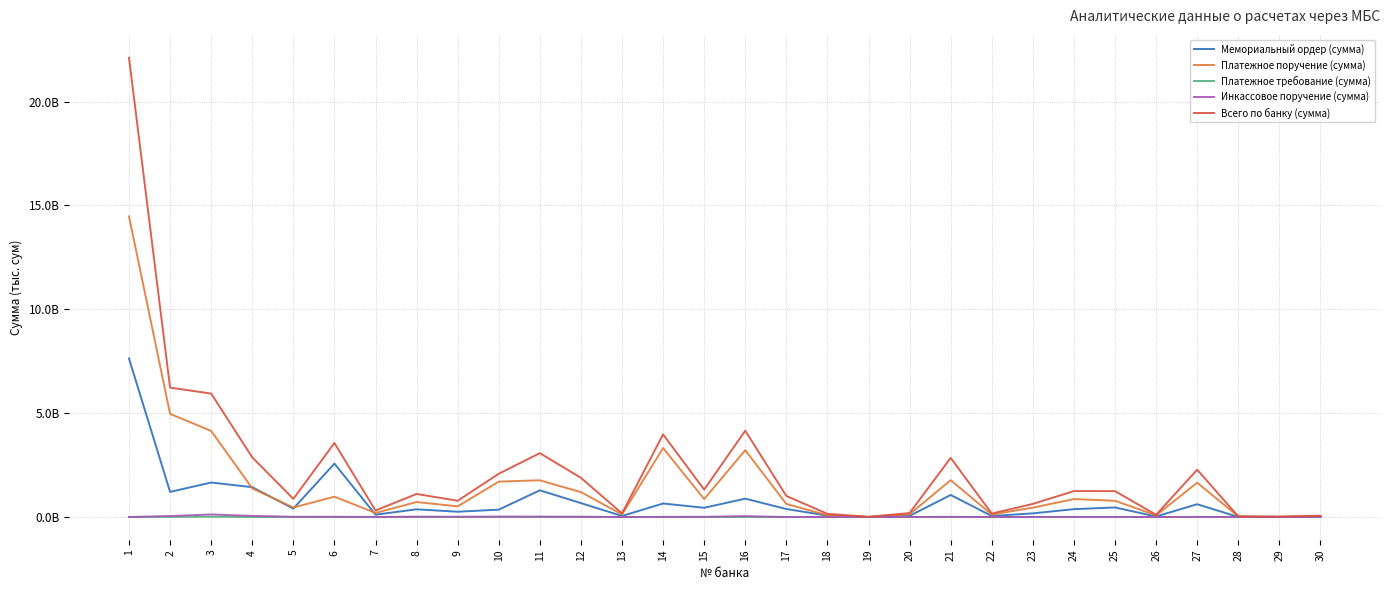

Is this an area chart (filled region under the line)?

No